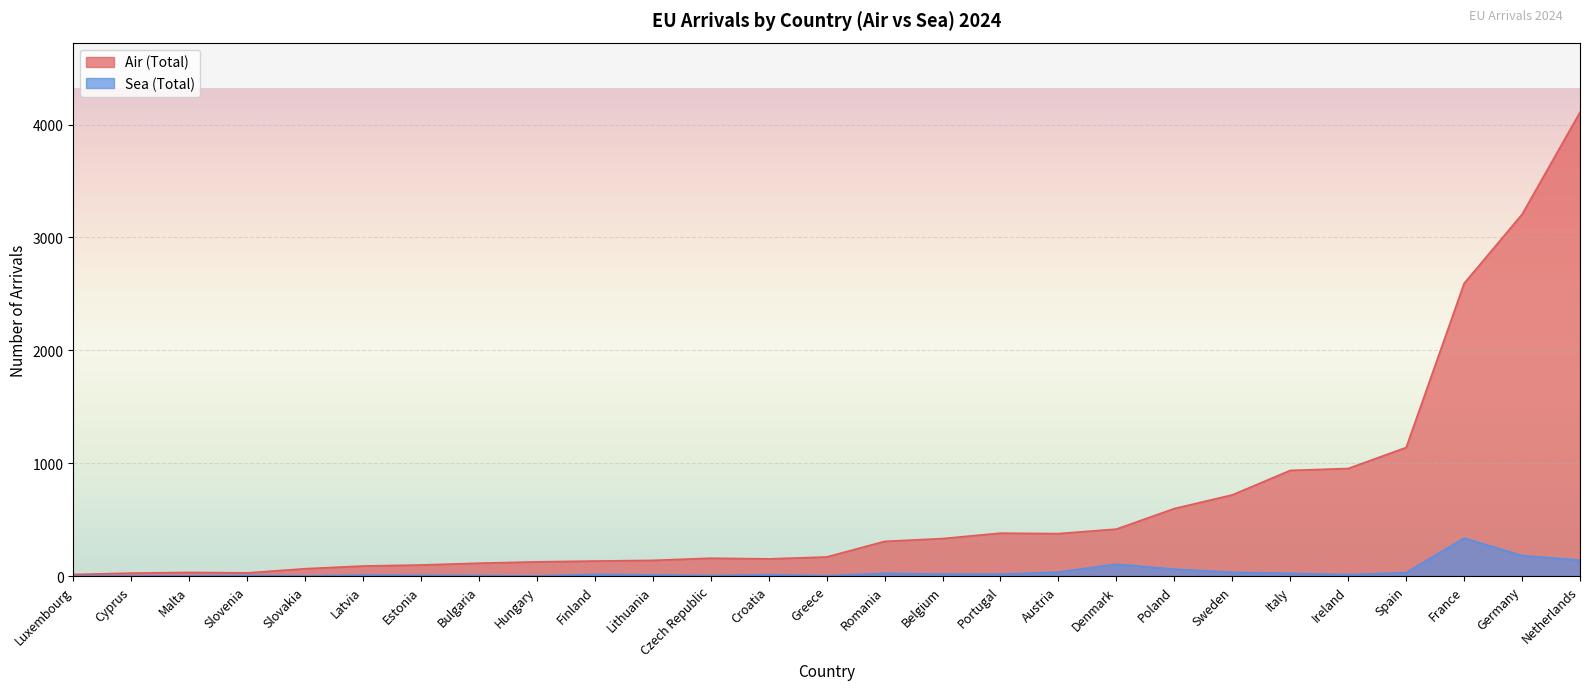

List the series in order of their overall mean, lowest first.

Sea (Total), Air (Total)